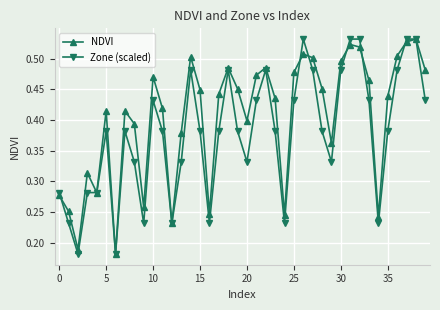

Which series has the largest total across all categories?

NDVI